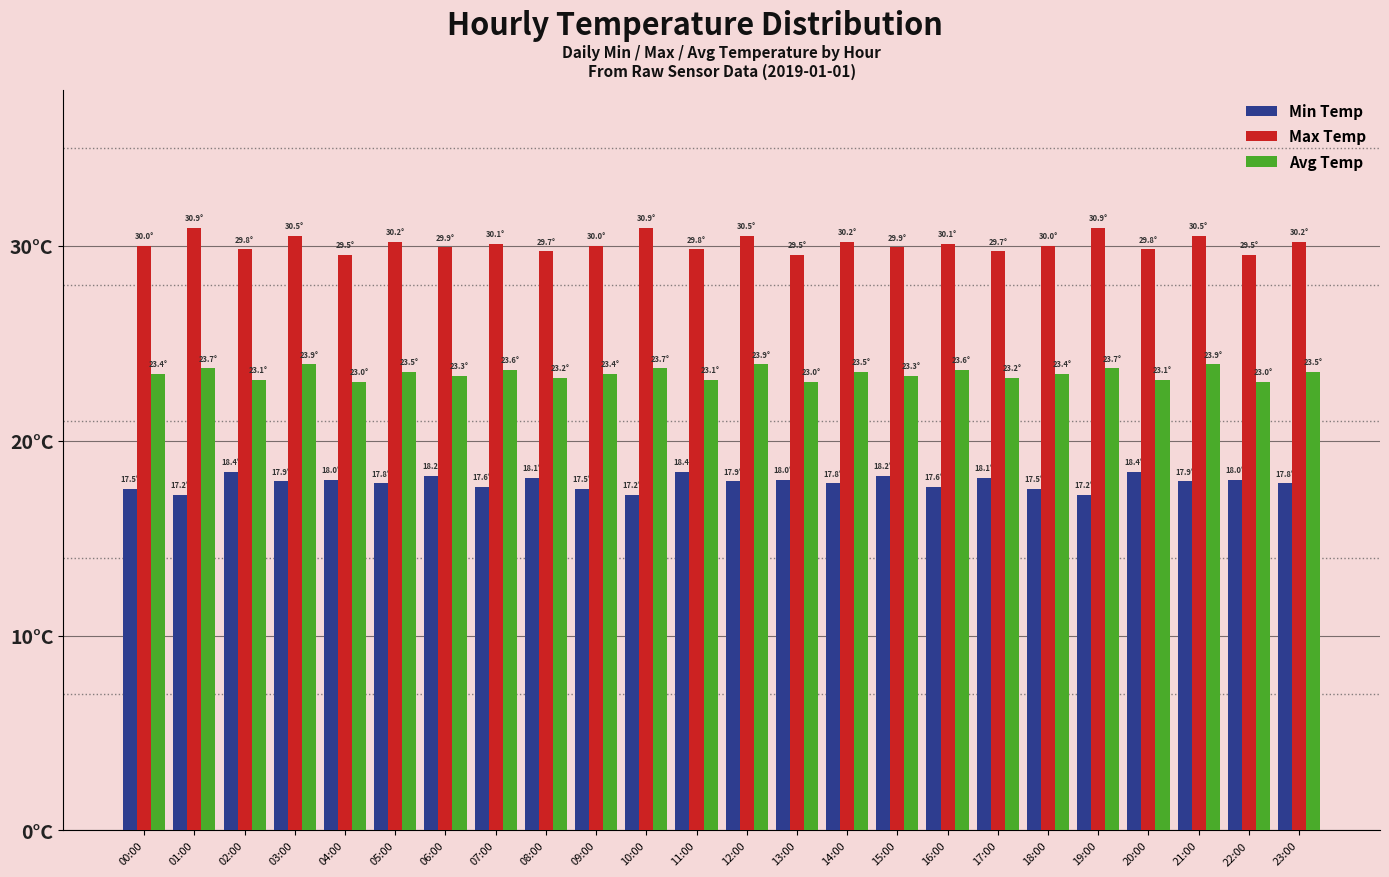

What are all the series names shown in the legend?

Min Temp, Max Temp, Avg Temp